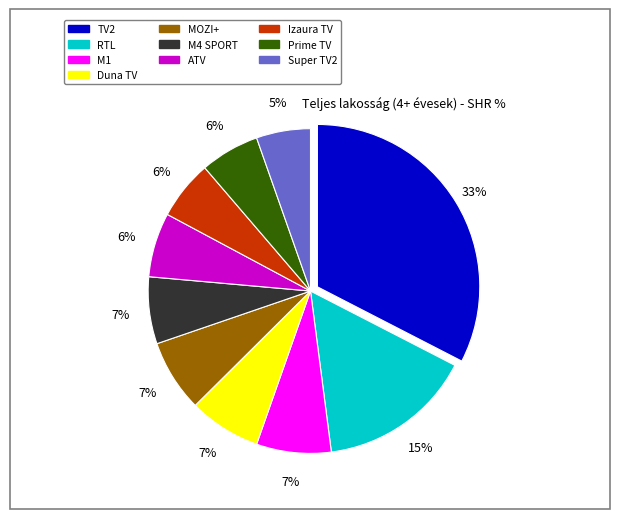

To the nearest percent, what is the combined percentage of M4 SPORT and Prime TV?

13%